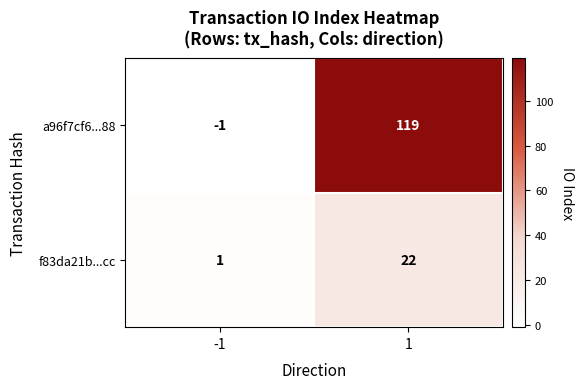

What is the sum of all a96f7cf6...88 values?

118